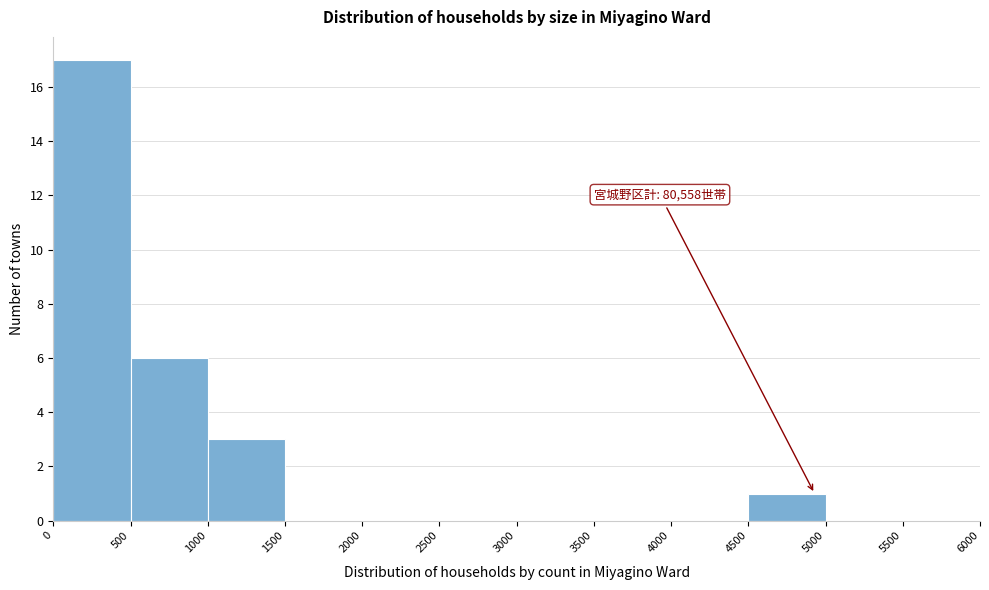

Which range on the x-axis has the tallest bar?

0 to 500